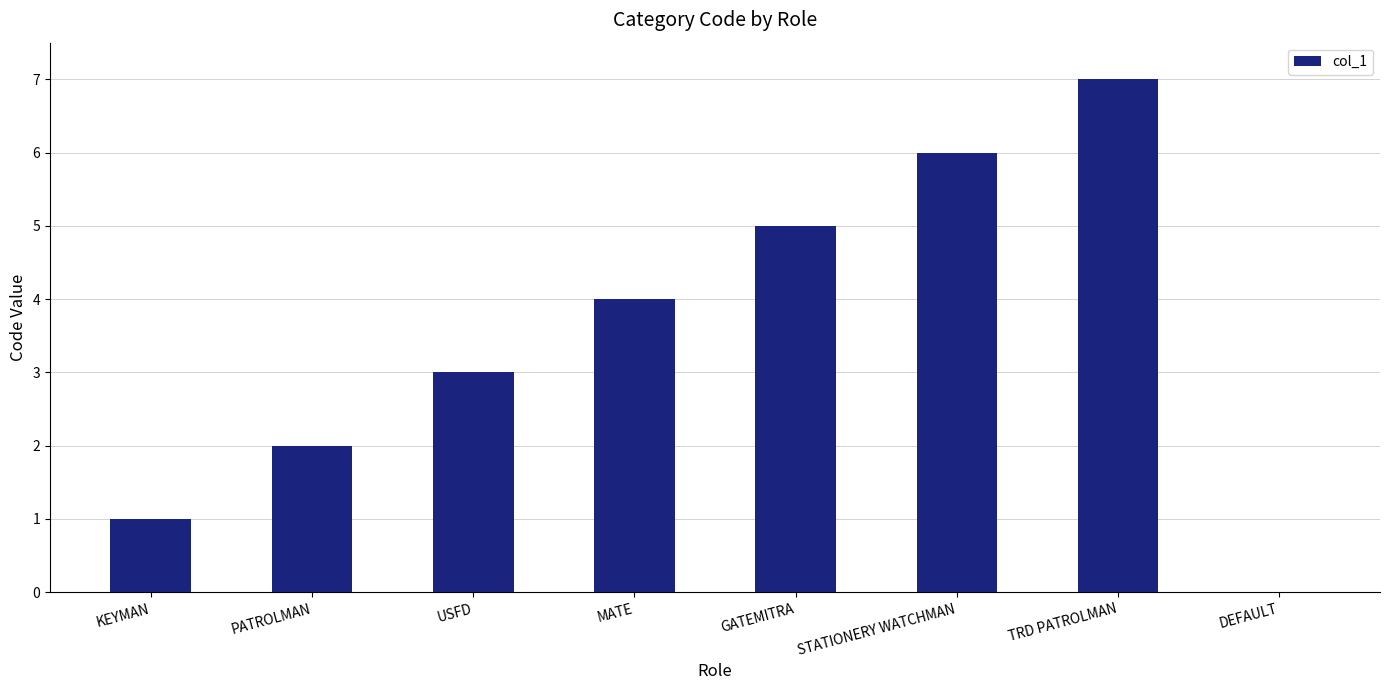

Read the value at TRD PATROLMAN.

7